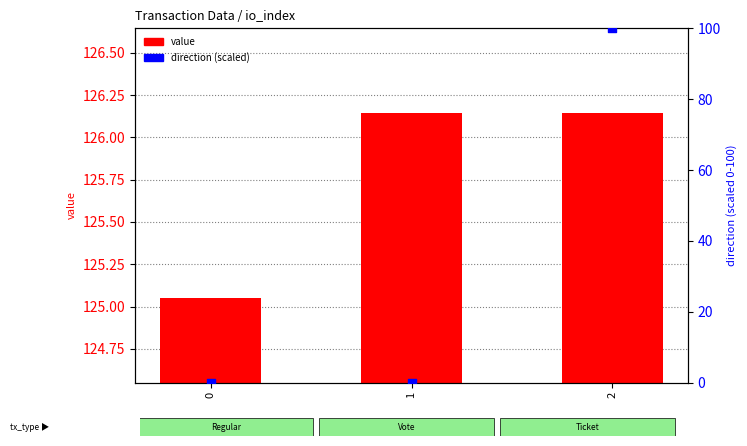

Is the value of value at 2 greater than the value of direction (scaled) at 0?

Yes